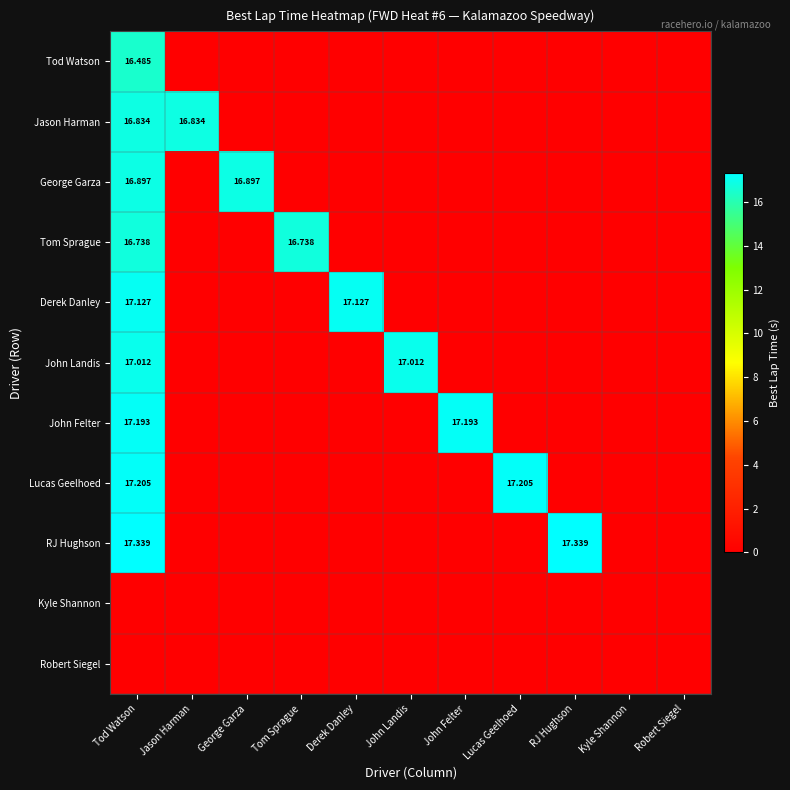

List the labels in order of Tom Sprague value, largest first.

Tod Watson, Tom Sprague, Jason Harman, George Garza, Derek Danley, John Landis, John Felter, Lucas Geelhoed, RJ Hughson, Kyle Shannon, Robert Siegel